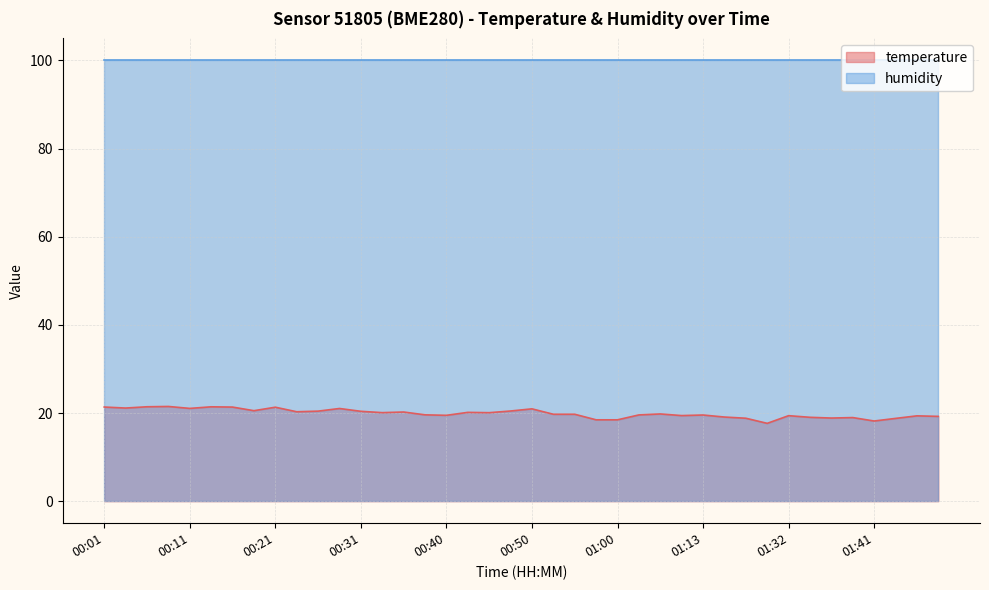

Rank the categories by value from highest to lowest.

00:09, 00:06, 00:14, 00:01, 00:16, 00:21, 00:04, 00:11, 00:28, 00:50, 00:18, 00:48, 00:26, 00:31, 00:23, 00:36, 00:43, 00:33, 00:45, 01:06, 00:53, 00:55, 00:38, 01:03, 01:13, 00:40, 01:11, 01:32, 01:47, 01:50, 01:16, 01:34, 01:39, 01:37, 01:18, 01:44, 00:58, 01:00, 01:41, 01:21